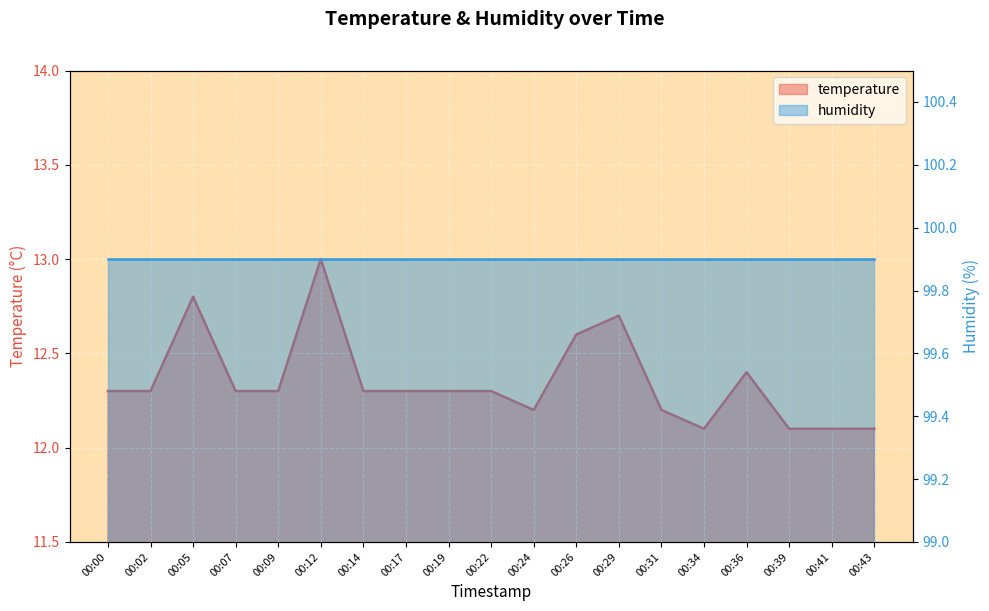

The chart shows a value of 12.3 at 00:09. True or false?

True